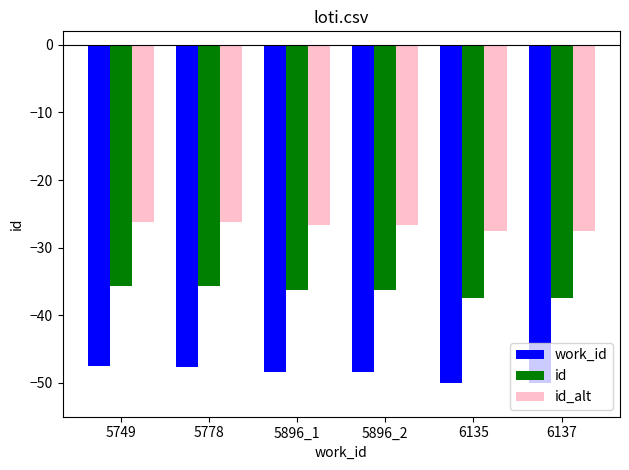

What is the lowest value of the id_alt series?

-27.5